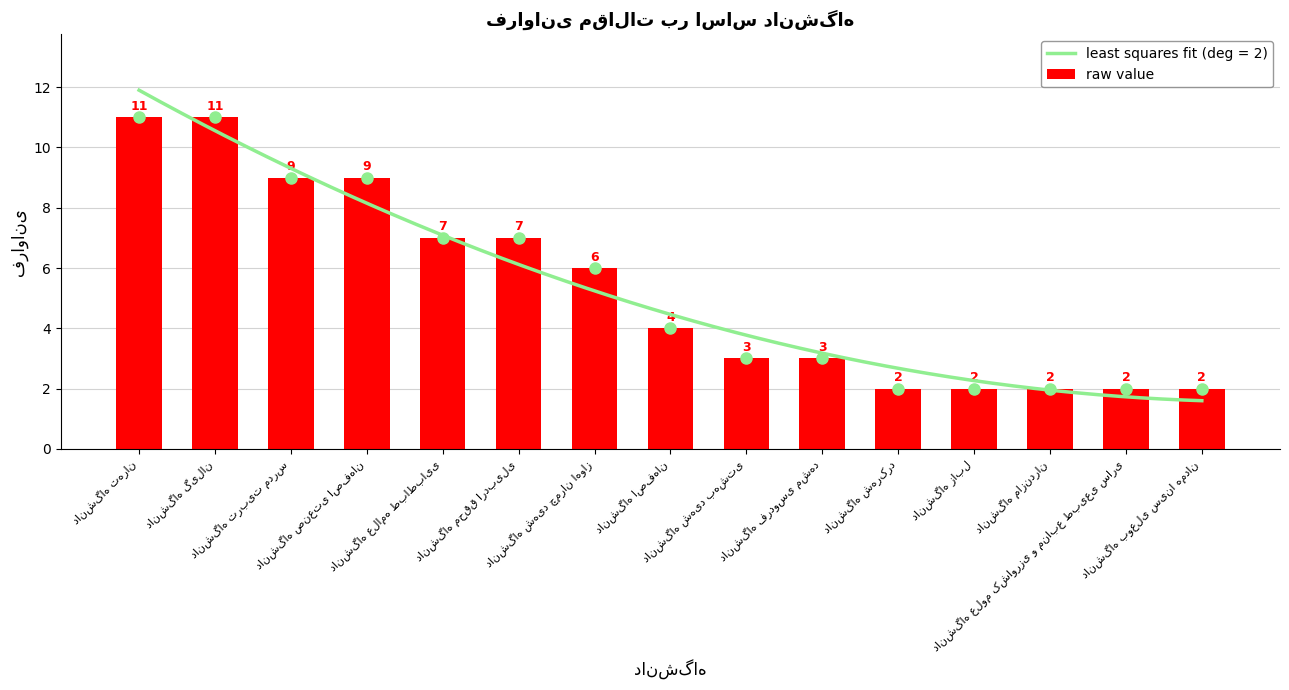

Rank the categories by value from lowest to highest.

دانشگاه شهرکرد, دانشگاه زابل, دانشگاه مازندران, دانشگاه علوم کشاورزی و منابع طبیعی ساری, دانشگاه بوعلی سینا همدان, دانشگاه شهید بهشتی, دانشگاه فردوسی مشهد, دانشگاه اصفهان, دانشگاه شهید چمران اهواز, دانشگاه علامه طباطبایی, دانشگاه محقق اردبیلی, دانشگاه تربیت مدرس, دانشگاه صنعتی اصفهان, دانشگاه تهران, دانشگاه گیلان